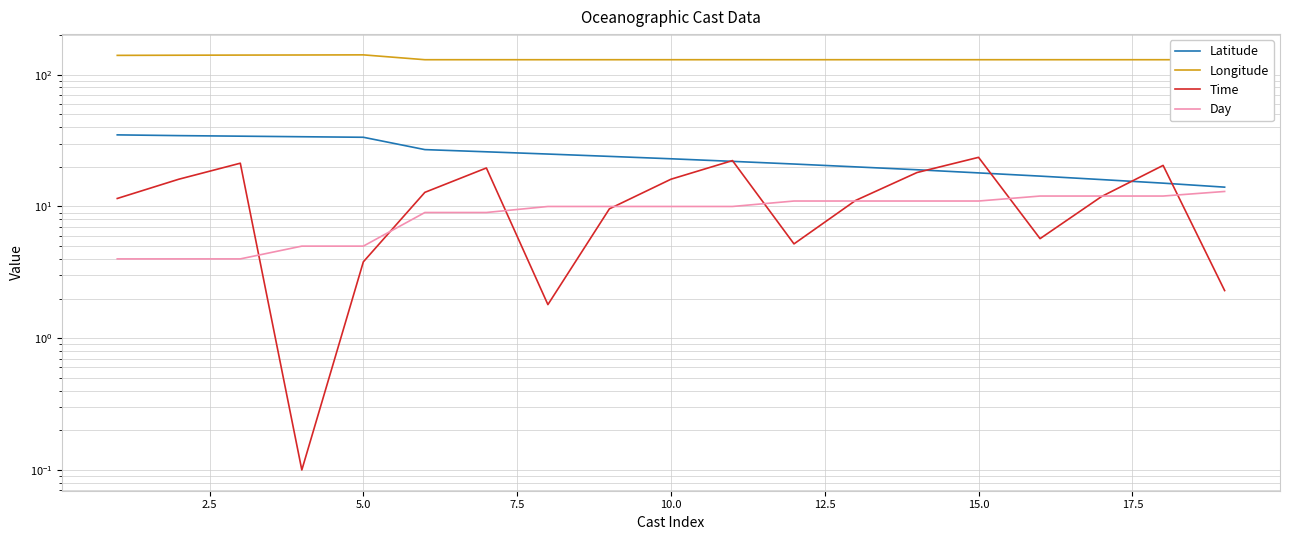

Count the Day values in the range 5 to 11.

12